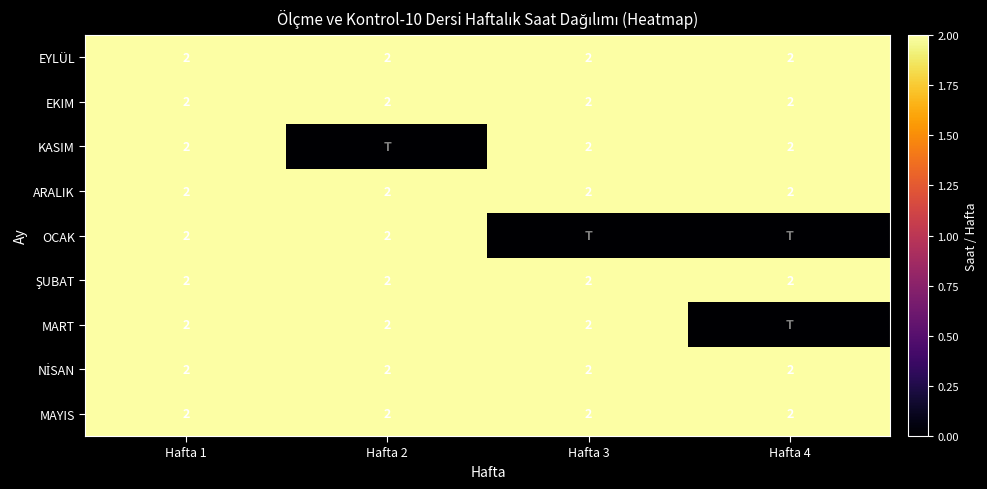

The value of OCAK at Hafta 2 is 3. True or false?

False